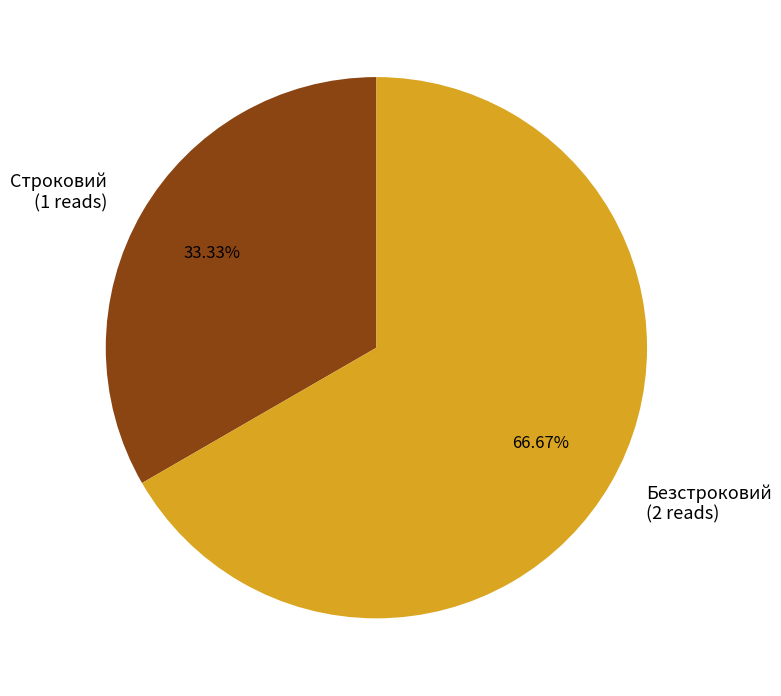

What is the majority slice?

Безстроковий